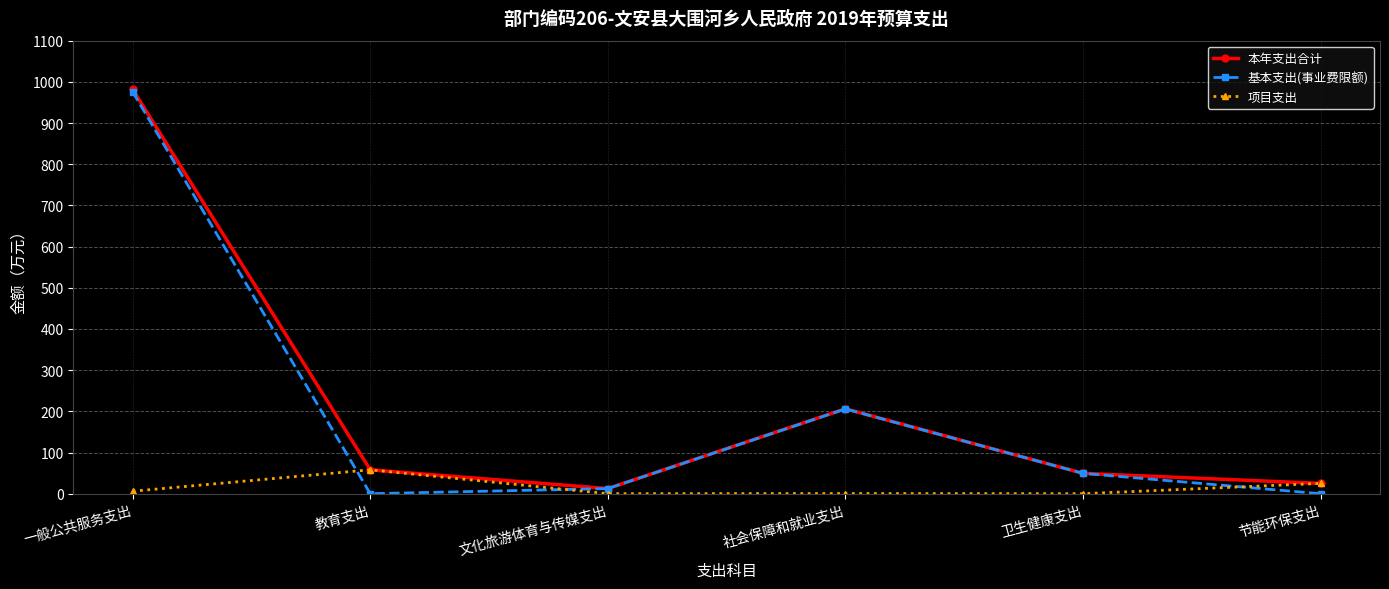

What is the lowest value of the 本年支出合计 series?

12.5